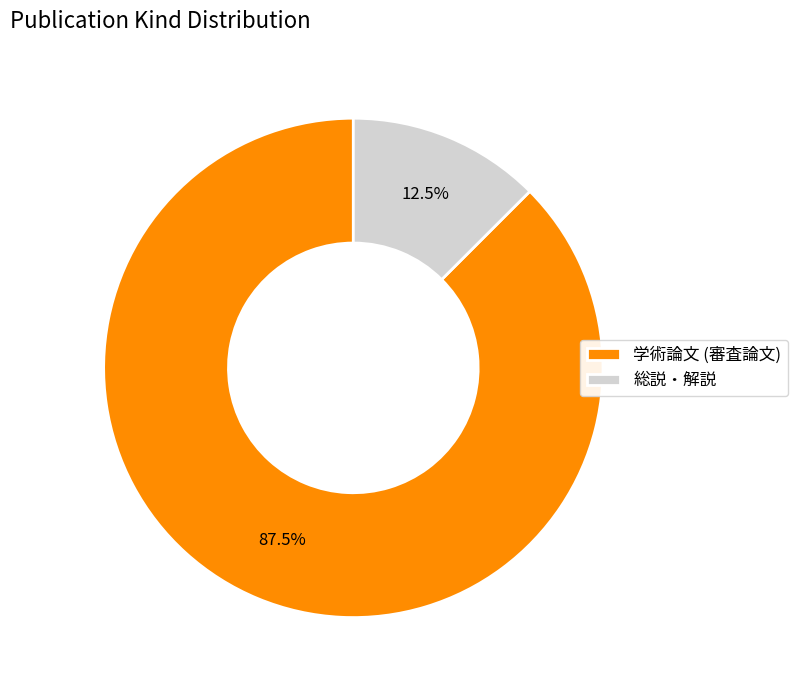

Count the number of slices in the pie.

2